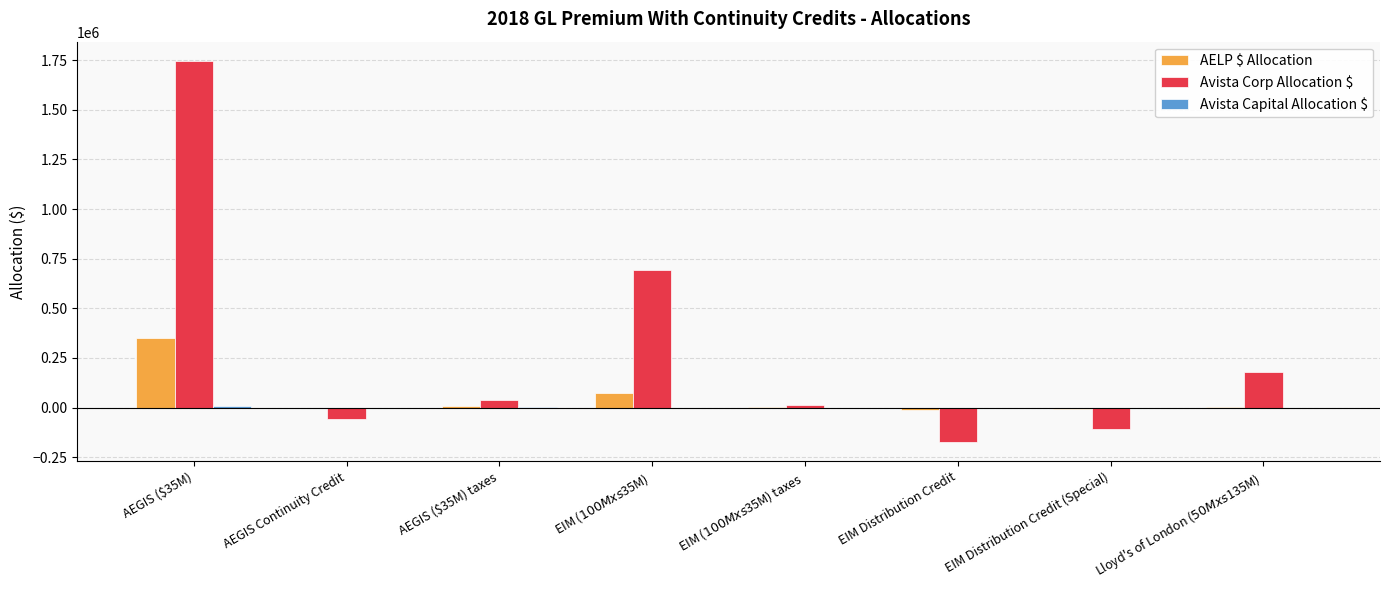

Is the value of AELP $ Allocation at AEGIS ($35M) greater than the value of Avista Corp Allocation $ at EIM ($100M xs $35M)?

No